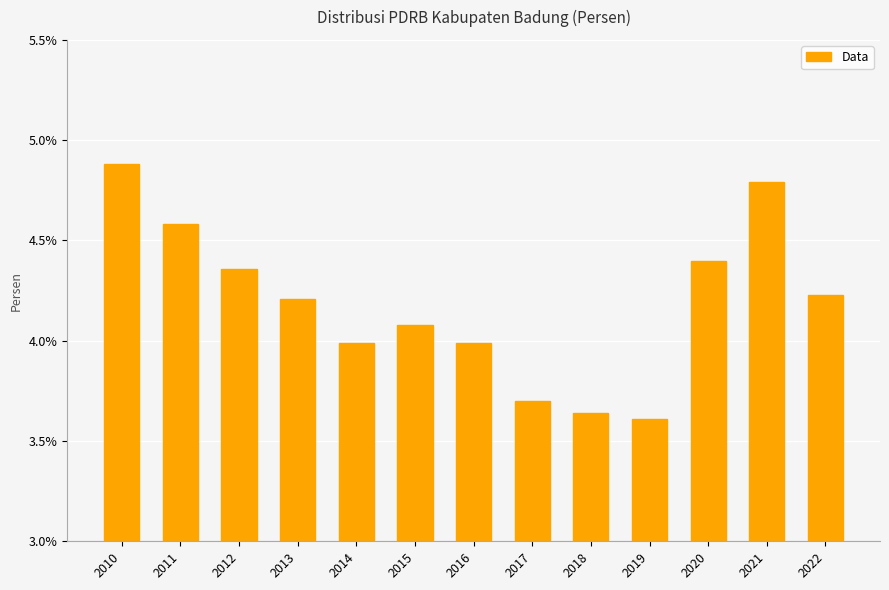

At which label does the data first exceed 4?

2010